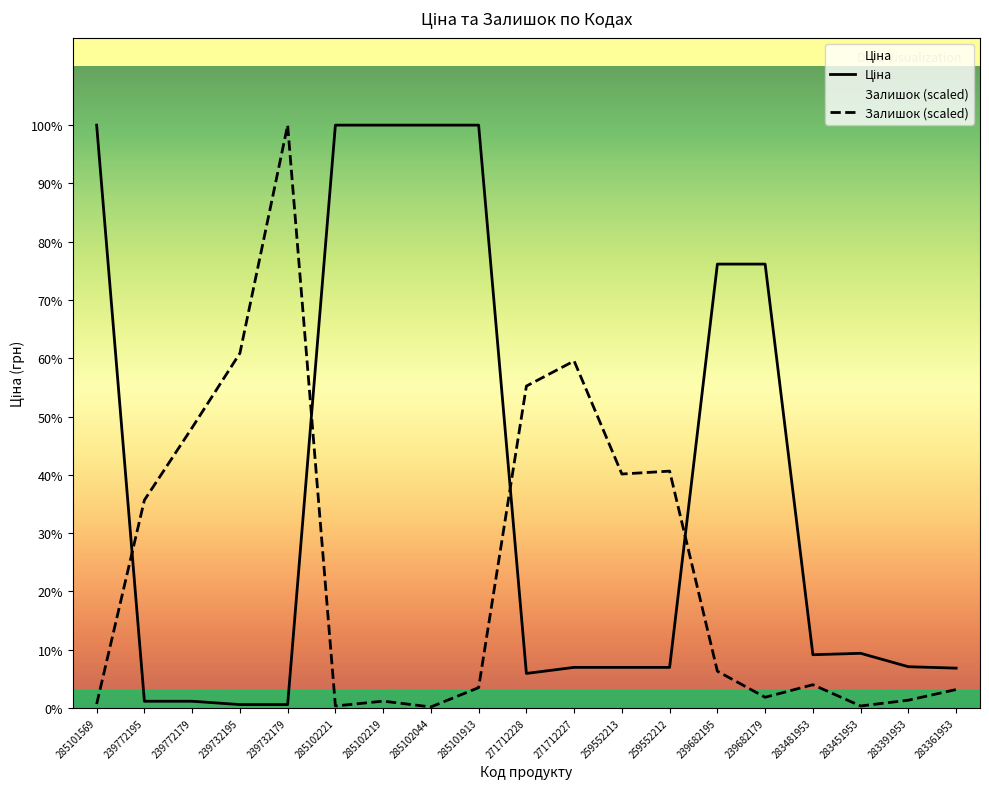

Reading left to right, what are all the values shown in this chart?

Ціна: 10085.8	115.4	115.4	57.7	57.7	10085.8	10085.8	10085.8	10085.8	596.5	701.4	701.4	701.4	7680.9	7680.9	920.5	944.9	713.0	688.5
Залишок: 66.9	3596.1	4850.6	6138.5	10085.8	33.5	117.1	16.7	351.2	5569.8	6004.7	4047.7	4097.9	635.6	184.0	401.4	33.5	133.8	317.8